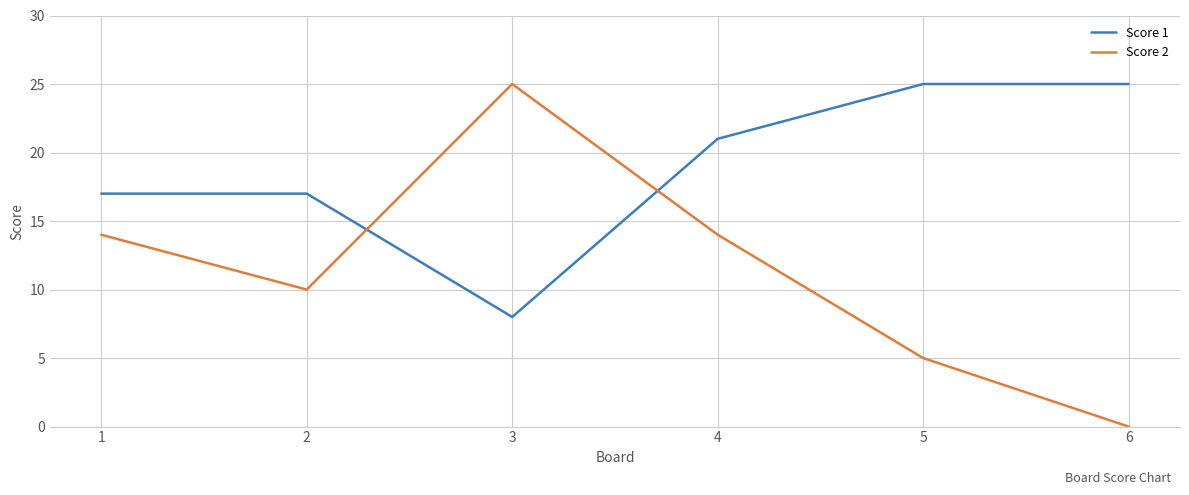

Is the value of Score 1 at 6 greater than the value of Score 2 at 1?

Yes